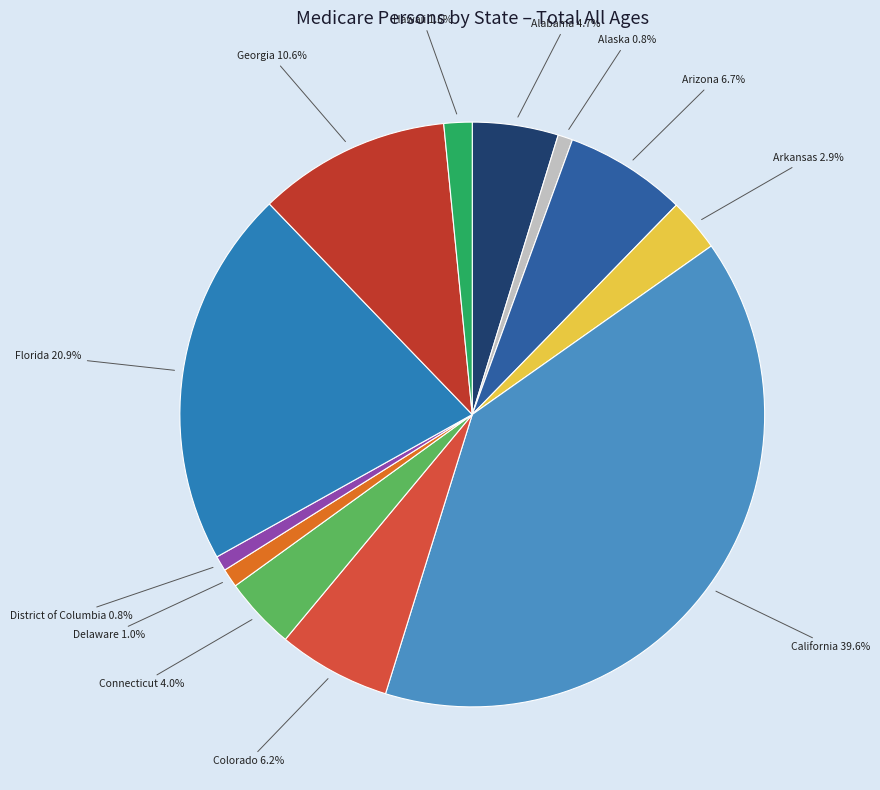

Is there a majority slice in this chart?

No